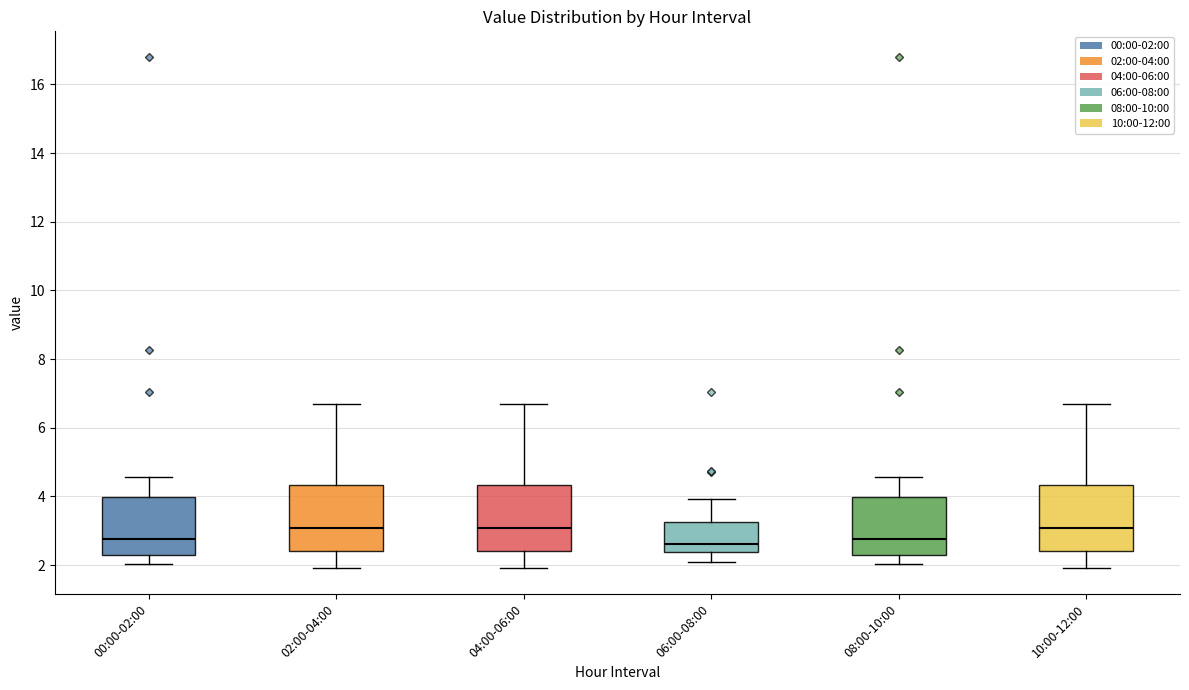

Where does the median line of the box for 00:00-02:00 sit on the y-axis? The values are not printed on the chart, so give them approximately, as read against the axis.

2.8